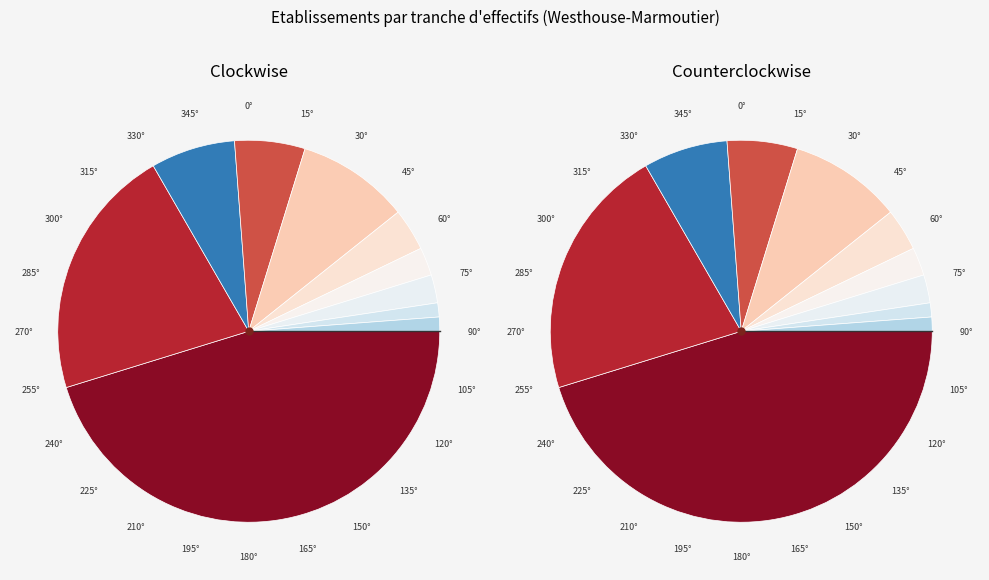

What percentage do 03 and 04 together represent?

23.2%